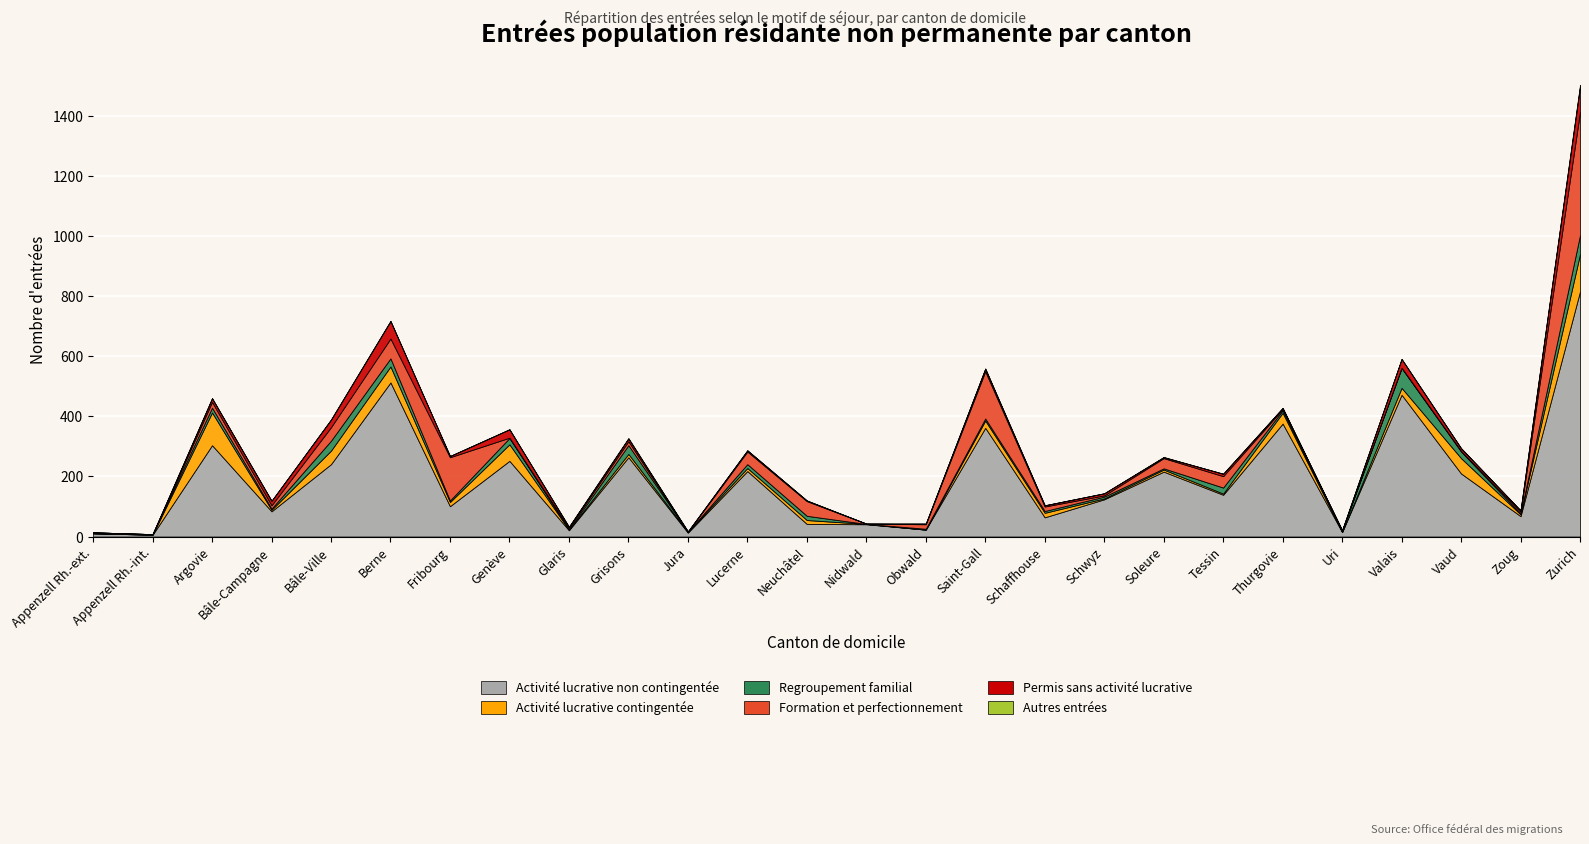

True or false: Activité lucrative non contingentée and Autres entrées cross at least once.

False